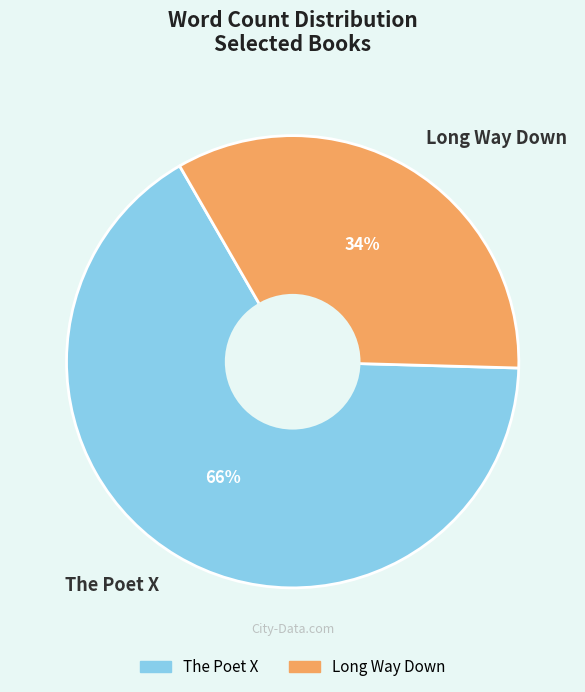

To the nearest percent, what portion does The Poet X represent?

66%